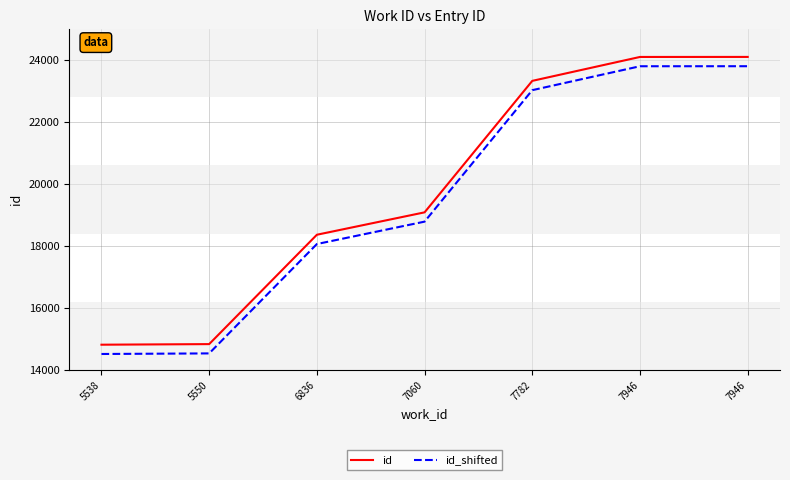

Is the value of id_shifted at 7946 greater than the value of id at 7946?

No